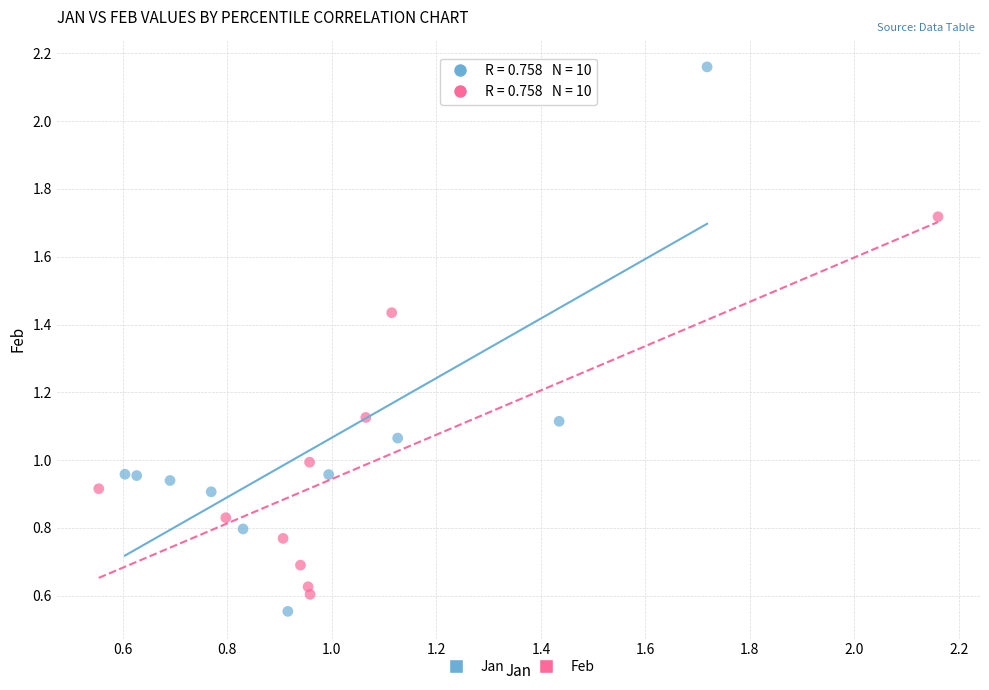

Which series has the largest Y range (max minus min)?

Jan